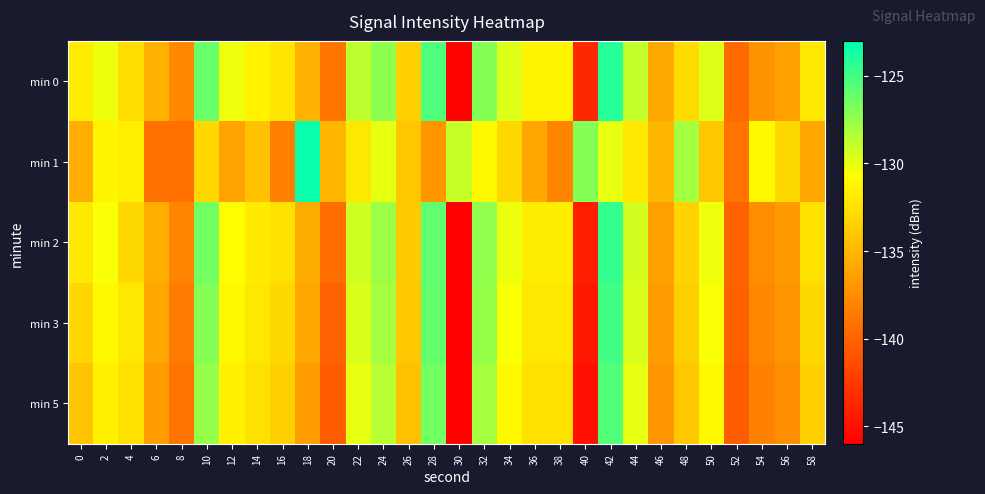

Reading right to left, what are all the values shown in this chart?

min 0: 58=-132.0	56=-136.3	54=-137.1	52=-139.6	50=-129.7	48=-132.8	46=-135.9	44=-128.9	42=-124.2	40=-143.6	38=-131.3	36=-131.3	34=-129.7	32=-127.0	30=-145.7	28=-125.4	26=-133.5	24=-127.2	22=-128.7	20=-139.0	18=-135.2	16=-132.2	14=-131.4	12=-130.3	10=-126.2	8=-137.8	6=-135.1	4=-132.6	2=-130.2	0=-131.8
min 1: 58=-136.0	56=-133.0	54=-131.0	52=-139.0	50=-134.0	48=-128.0	46=-135.0	44=-132.0	42=-130.0	40=-127.0	38=-138.0	36=-136.0	34=-133.0	32=-131.0	30=-129.0	28=-137.0	26=-134.0	24=-130.0	22=-132.0	20=-135.0	18=-123.3	16=-138.3	14=-134.3	12=-136.1	10=-133.0	8=-139.2	6=-139.1	4=-131.6	2=-131.2	0=-135.5
min 2: 58=-132.5	56=-136.7	54=-137.5	52=-140.0	50=-130.2	48=-133.2	46=-136.3	44=-129.3	42=-124.6	40=-144.1	38=-131.7	36=-131.8	34=-130.1	32=-127.4	30=-146.2	28=-125.9	26=-133.9	24=-127.7	22=-129.2	20=-139.4	18=-135.6	16=-132.5	14=-131.9	12=-130.8	10=-126.5	8=-138.0	6=-135.5	4=-133.0	2=-130.5	0=-132.0
min 3: 58=-133.0	56=-137.0	54=-137.8	52=-140.2	50=-130.5	48=-133.5	46=-136.5	44=-129.5	42=-125.0	40=-144.5	38=-132.0	36=-132.0	34=-130.5	32=-127.5	30=-146.0	28=-126.0	26=-134.0	24=-128.0	22=-129.5	20=-140.0	18=-136.0	16=-133.0	14=-132.0	12=-131.0	10=-127.0	8=-138.5	6=-136.0	4=-132.0	2=-131.0	0=-133.1
min 5: 58=-133.5	56=-137.5	54=-138.2	52=-140.5	50=-131.0	48=-134.0	46=-137.0	44=-130.0	42=-125.5	40=-145.0	38=-132.5	36=-132.5	34=-131.0	32=-128.0	30=-146.5	28=-126.5	26=-134.5	24=-128.5	22=-130.0	20=-140.5	18=-136.5	16=-133.5	14=-132.5	12=-131.5	10=-127.5	8=-139.0	6=-136.5	4=-132.5	2=-131.5	0=-134.2